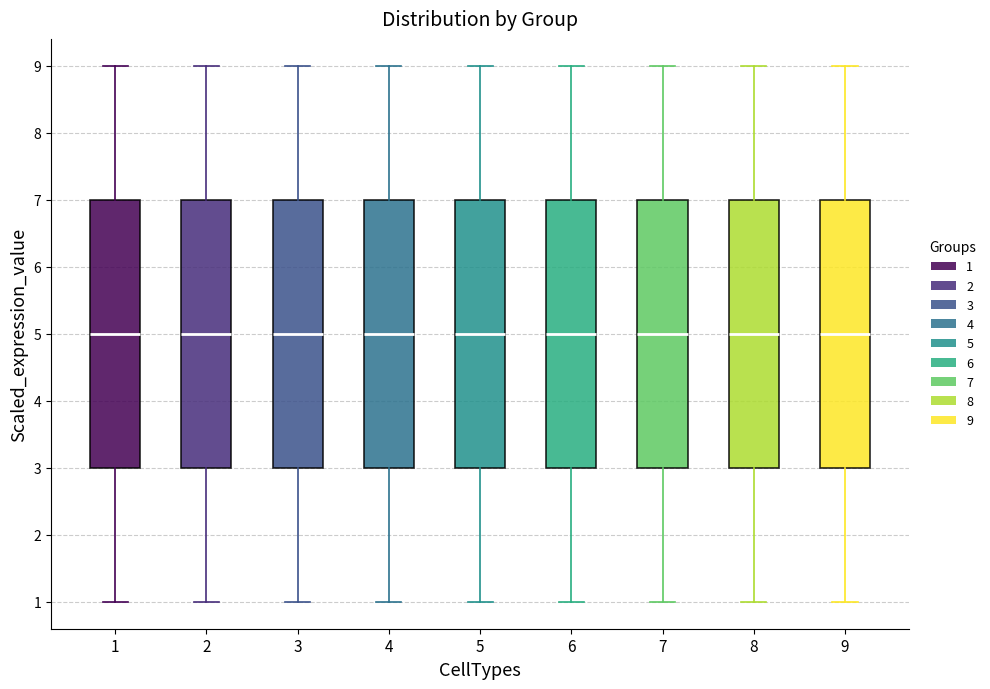

Reading left to right, read every box against the y-axis: the position of its median line, the range the box covers, and the ends of its whiskers. The values are not printed on the chart, so give them approximately, as read against the axis.

1: median 5, box 3 to 7, whiskers 1 to 9
2: median 5, box 3 to 7, whiskers 1 to 9
3: median 5, box 3 to 7, whiskers 1 to 9
4: median 5, box 3 to 7, whiskers 1 to 9
5: median 5, box 3 to 7, whiskers 1 to 9
6: median 5, box 3 to 7, whiskers 1 to 9
7: median 5, box 3 to 7, whiskers 1 to 9
8: median 5, box 3 to 7, whiskers 1 to 9
9: median 5, box 3 to 7, whiskers 1 to 9